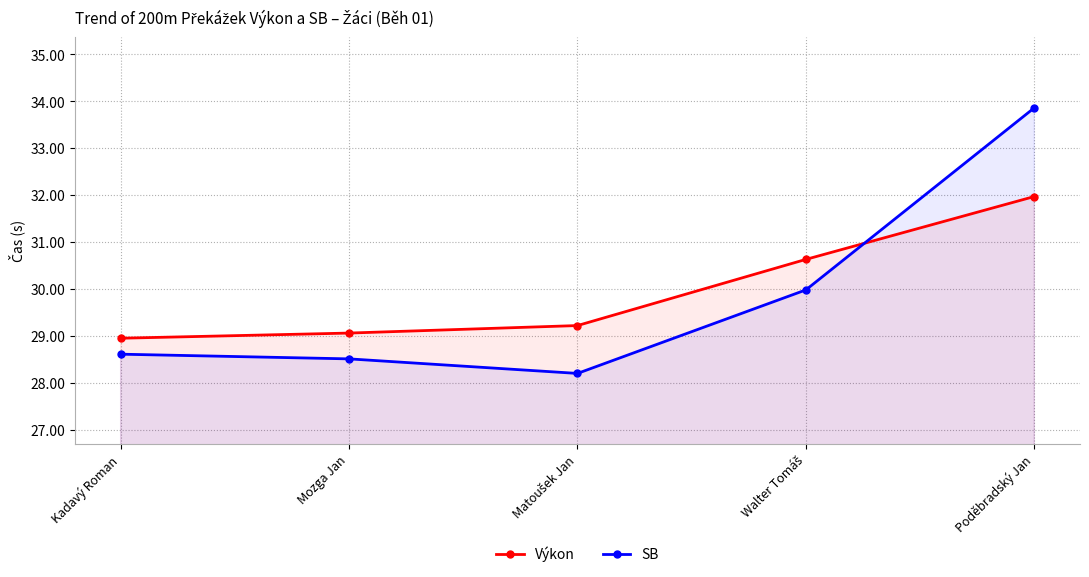

After their last crossing, which series has the higher values: Výkon or SB?

SB